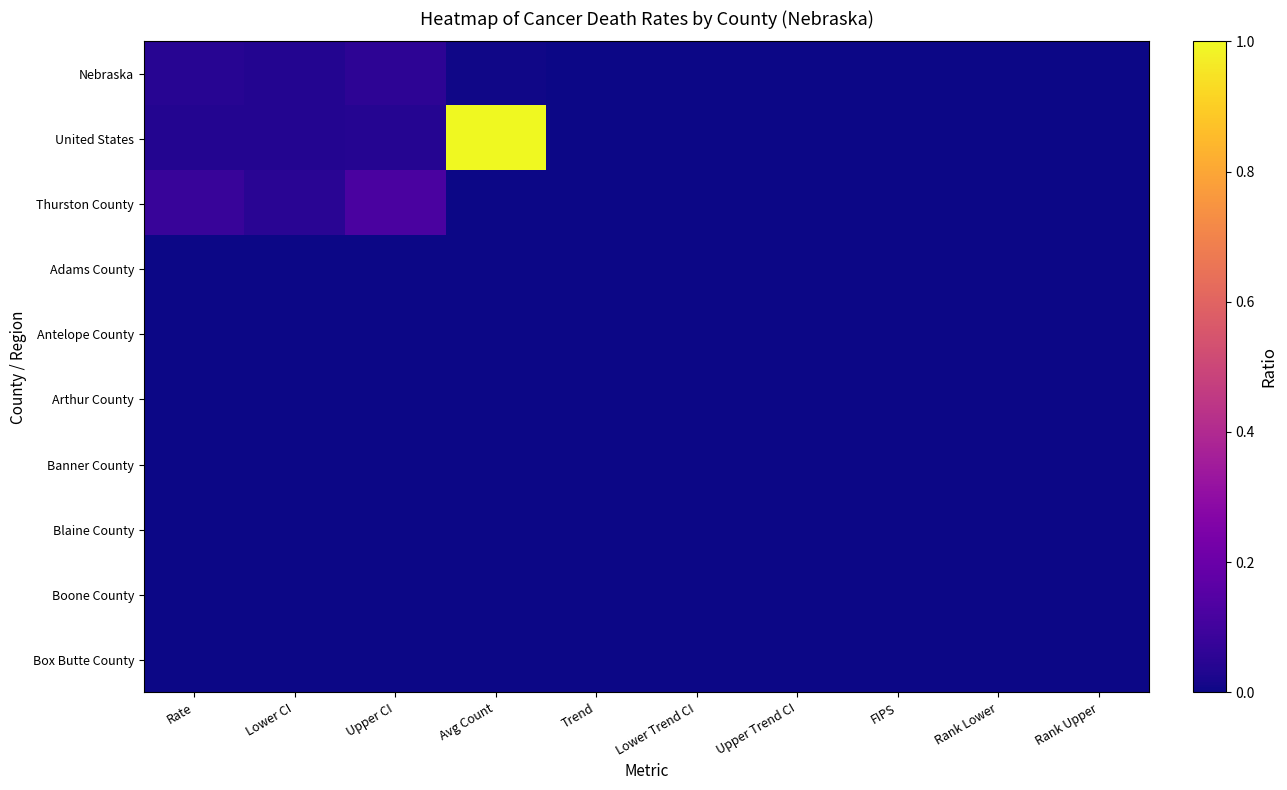

Between Lower CI and Rank Lower, which is larger?

Lower CI